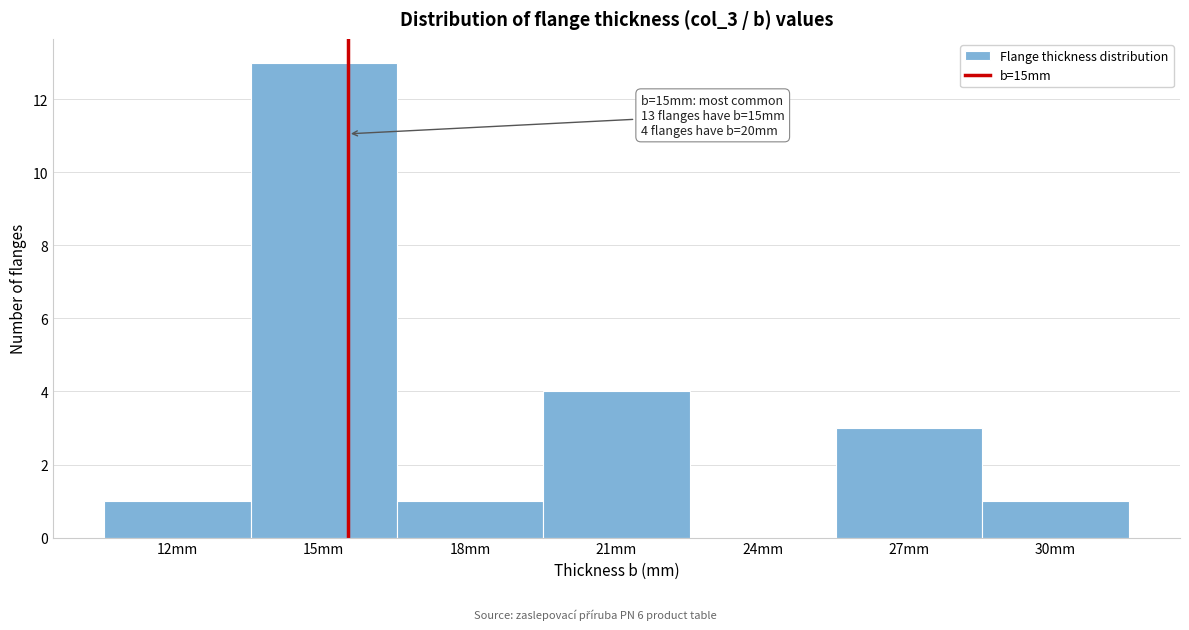

Reading left to right, list all the values displayed in this chart.

12mm=1	15mm=13	18mm=1	21mm=4	24mm=0	27mm=3	30mm=1